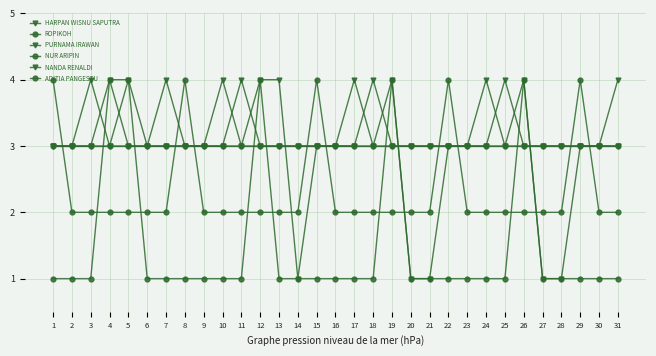

The value of NANDA RENALDI at 20 is 1. True or false?

False